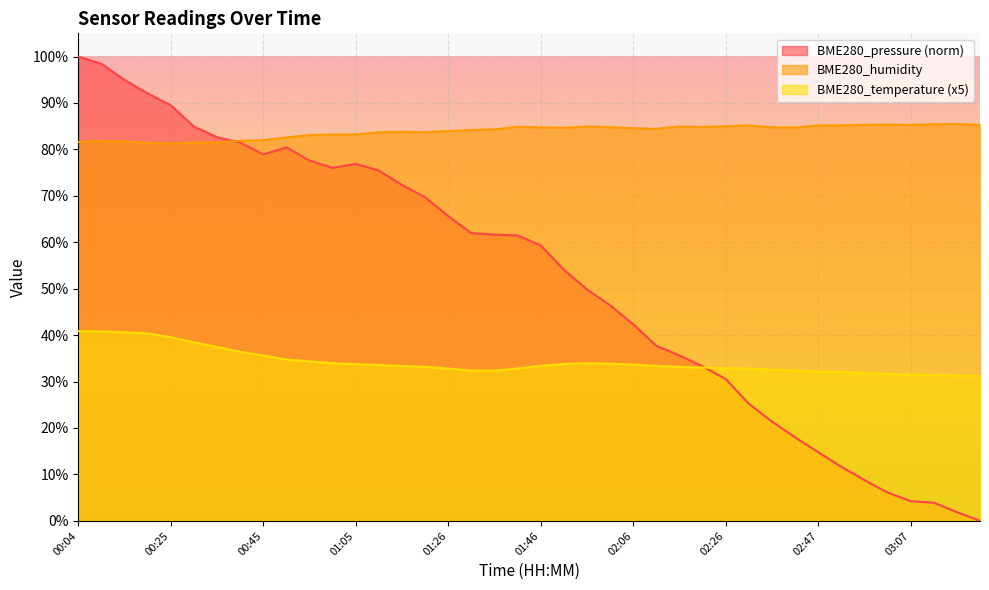

Which series has the widest spread of values?

BME280_pressure (norm)